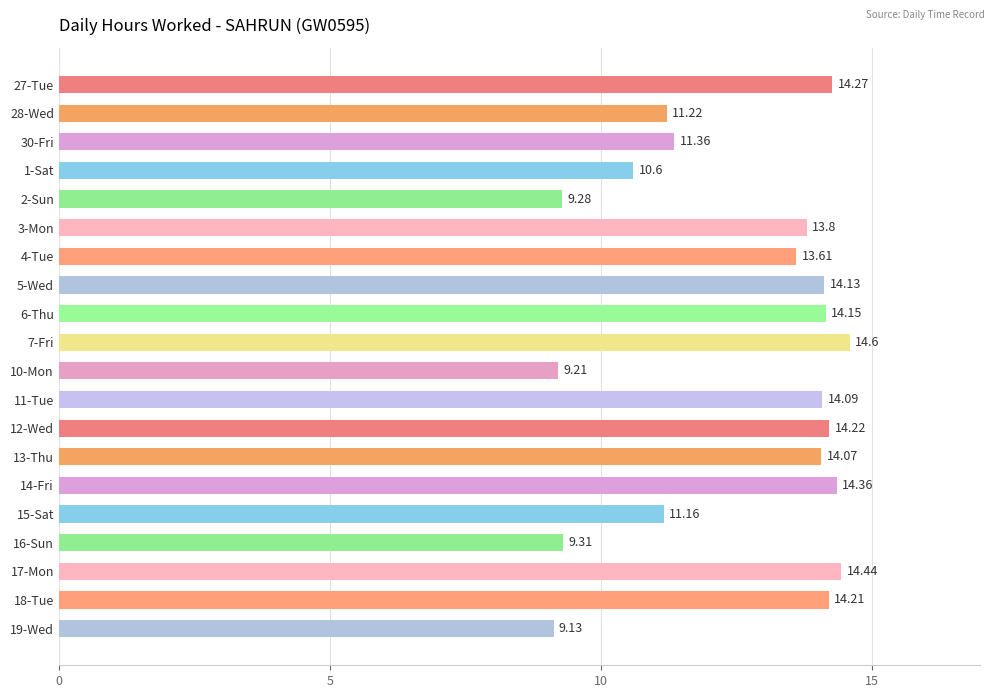

Rank the categories by value from lowest to highest.

19-Wed, 10-Mon, 2-Sun, 16-Sun, 1-Sat, 15-Sat, 28-Wed, 30-Fri, 4-Tue, 3-Mon, 13-Thu, 11-Tue, 5-Wed, 6-Thu, 18-Tue, 12-Wed, 27-Tue, 14-Fri, 17-Mon, 7-Fri